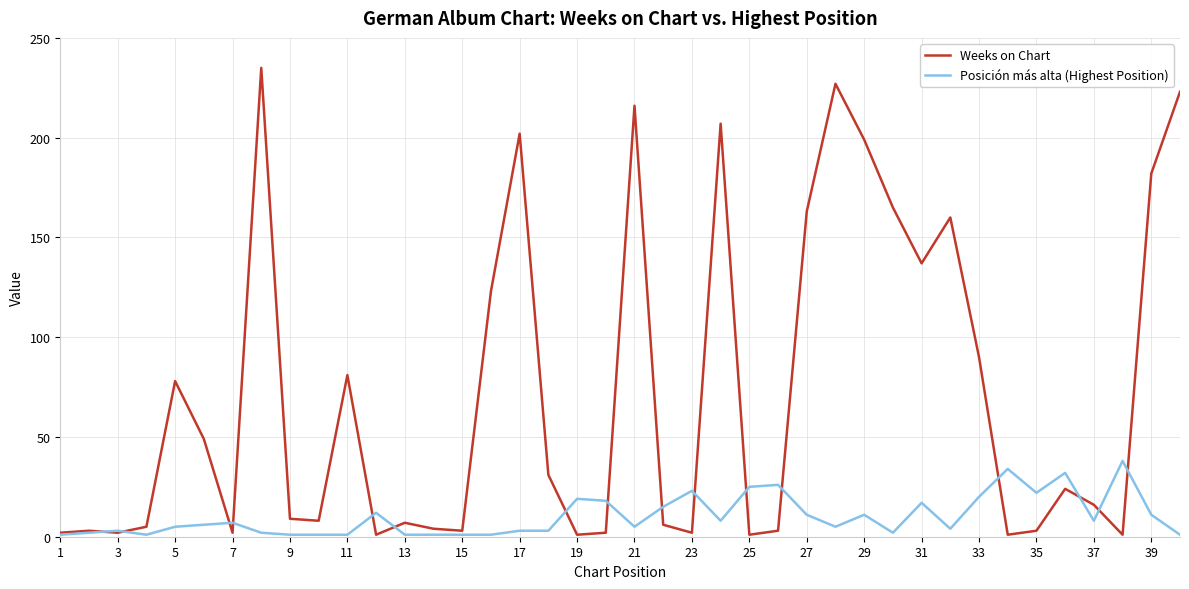

List the series in order of their overall mean, highest first.

Weeks on Chart, Posición más alta (Highest Position)